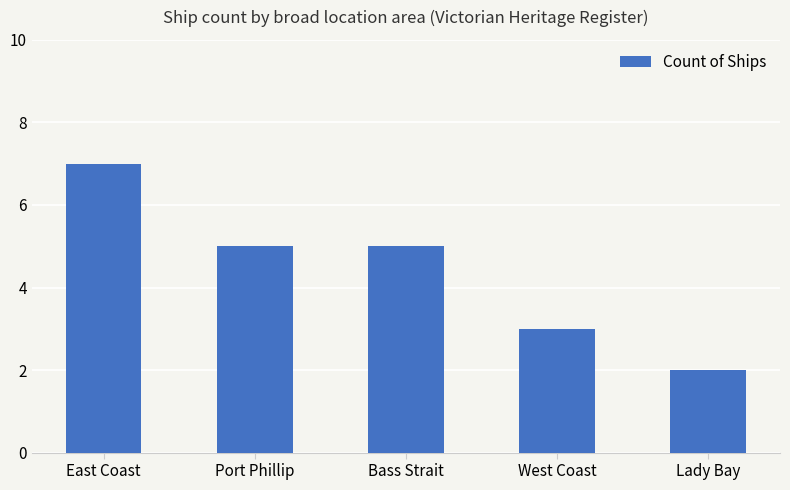

What is the average value?

4